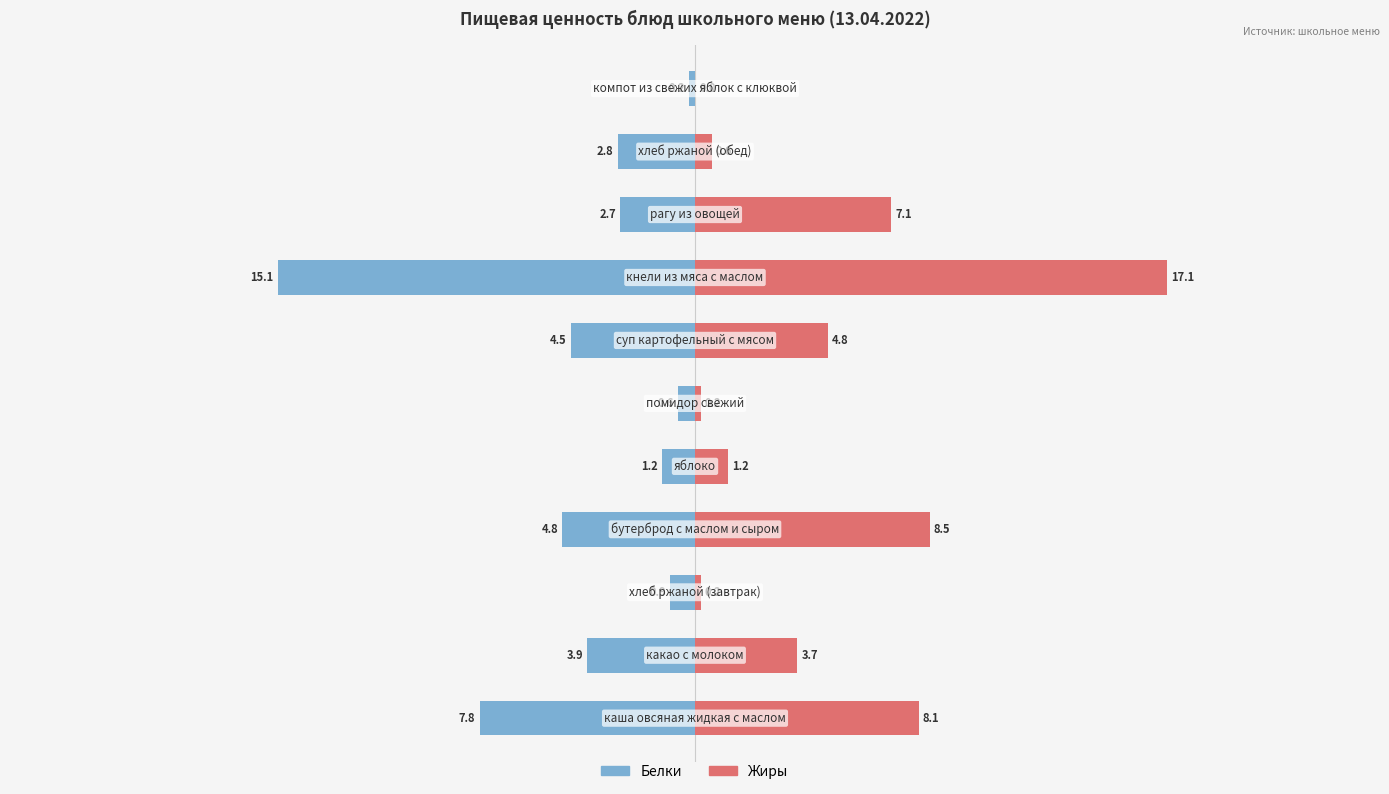

What is the value of the Белки bar at the 2nd from the left?

-3.9